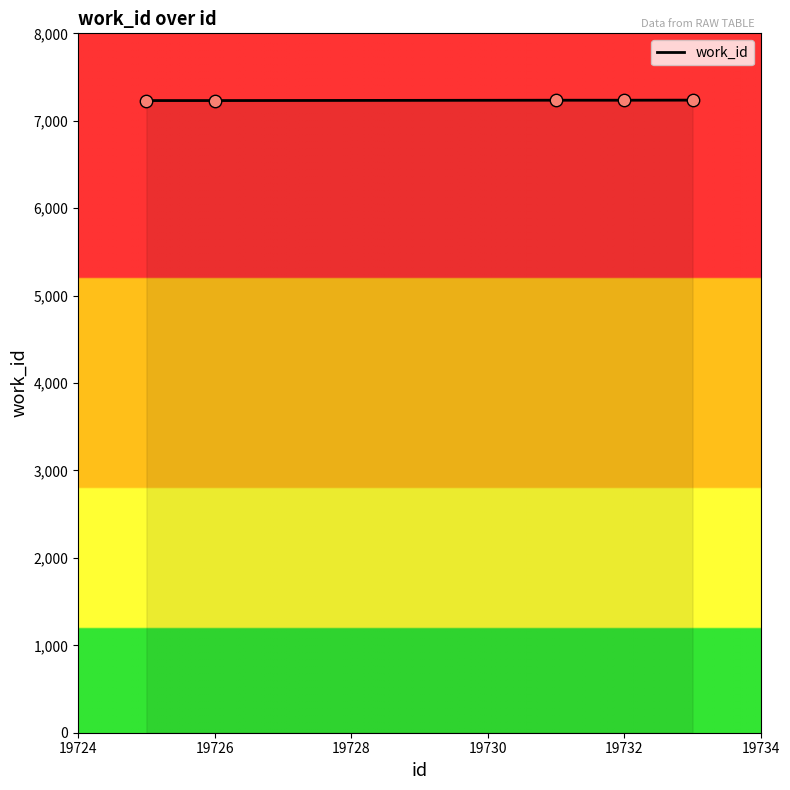

What is the maximum value shown in the chart?

7236